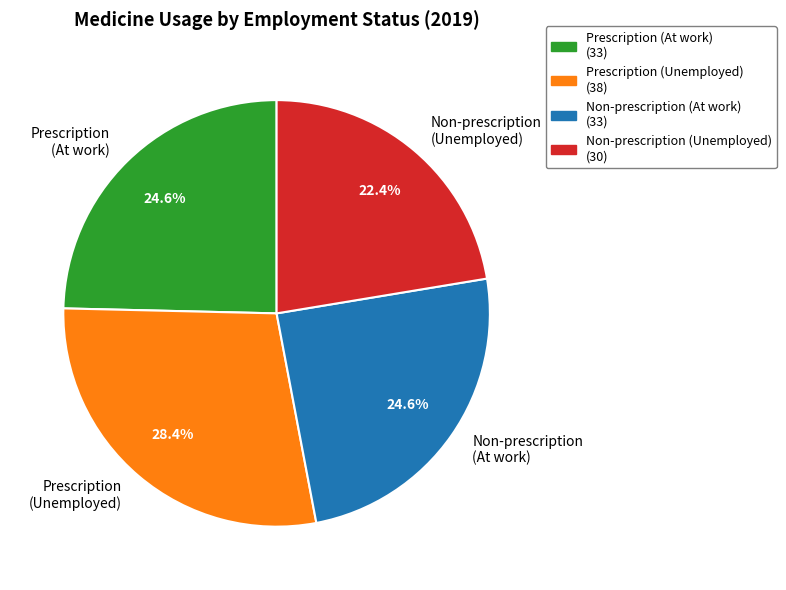

True or false: Prescription (Unemployed) accounts for 23% of the total.

False